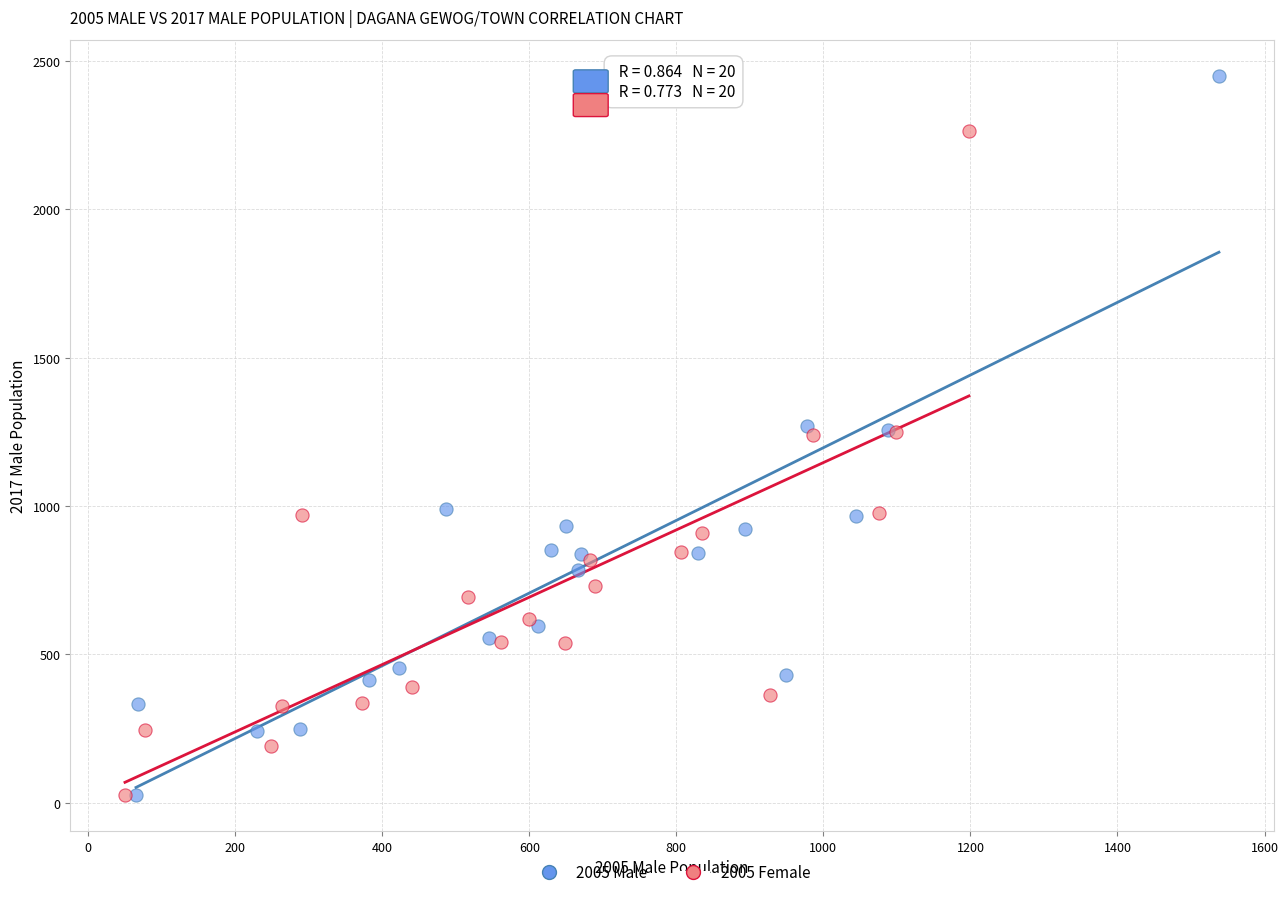

Which series has the widest spread of Y values?

2005 Male